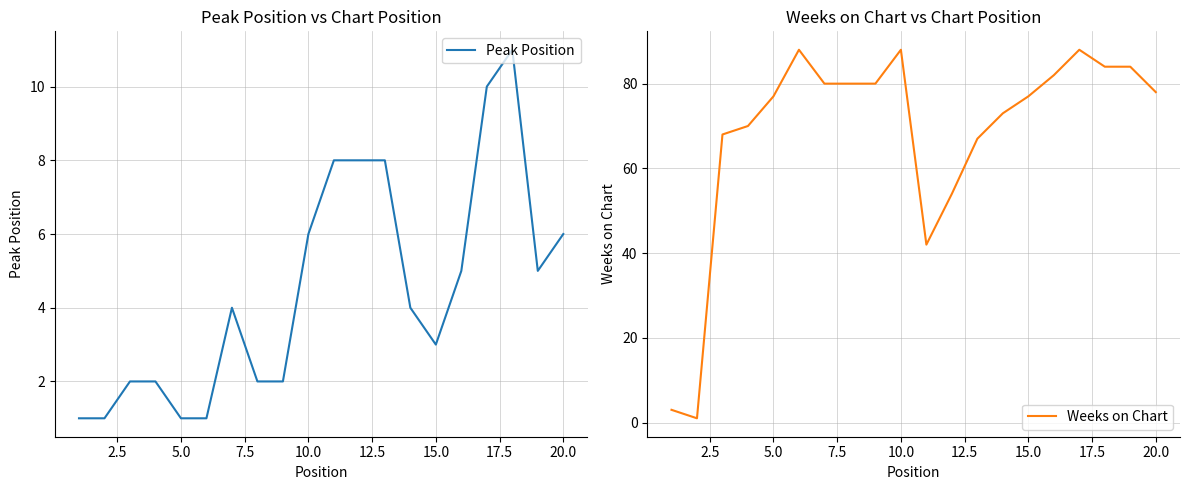

Reading right to left, transcribe all the data shown in this chart.

Peak Position: 6	5	11	10	5	3	4	8	8	8	6	2	2	4	1	1	2	2	1	1
Weeks on Chart: 78	84	84	88	82	77	73	67	54	42	88	80	80	80	88	77	70	68	1	3